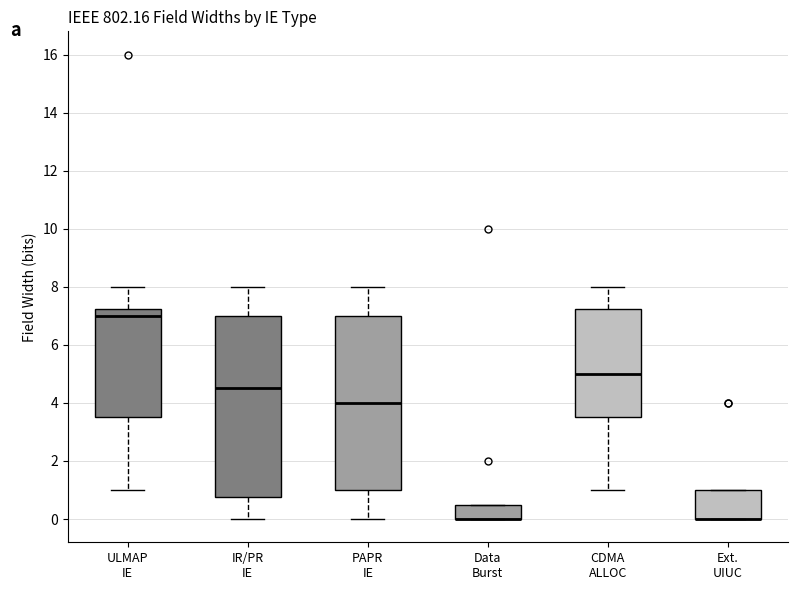

Reading left to right, transcribe this box plot: for each box, give where its median line is, the range the box spans, and where its two whiskers end, as read against the y-axis. The values are not printed on the chart, so give them approximately, as read against the axis.

ULMAP IE: median 7.0, box 3.6 to 7.2, whiskers 1.0 to 8.0
IR/PR IE: median 4.6, box 0.8 to 7.0, whiskers 0.0 to 8.0
PAPR IE: median 4.0, box 1.0 to 7.0, whiskers 0.0 to 8.0
Data Burst: median 0.0 (drawn on the box's lower edge), box 0.0 to 0.6, whiskers 0.0 to 0.6
CDMA ALLOC: median 5.0, box 3.6 to 7.2, whiskers 1.0 to 8.0
Ext. UIUC: median 0.0 (drawn on the box's lower edge), box 0.0 to 1.0, whiskers 0.0 to 1.0